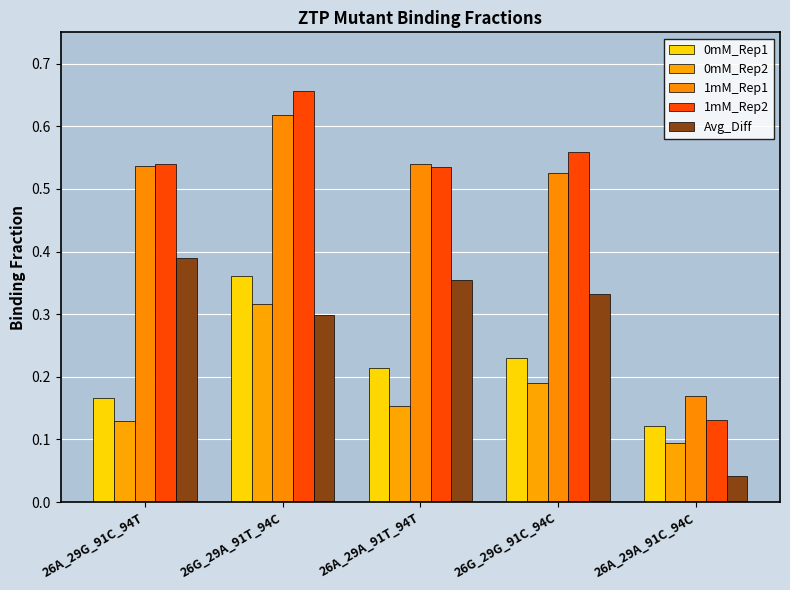

What is the total value across all series at 26A_29A_91T_94T?

1.8